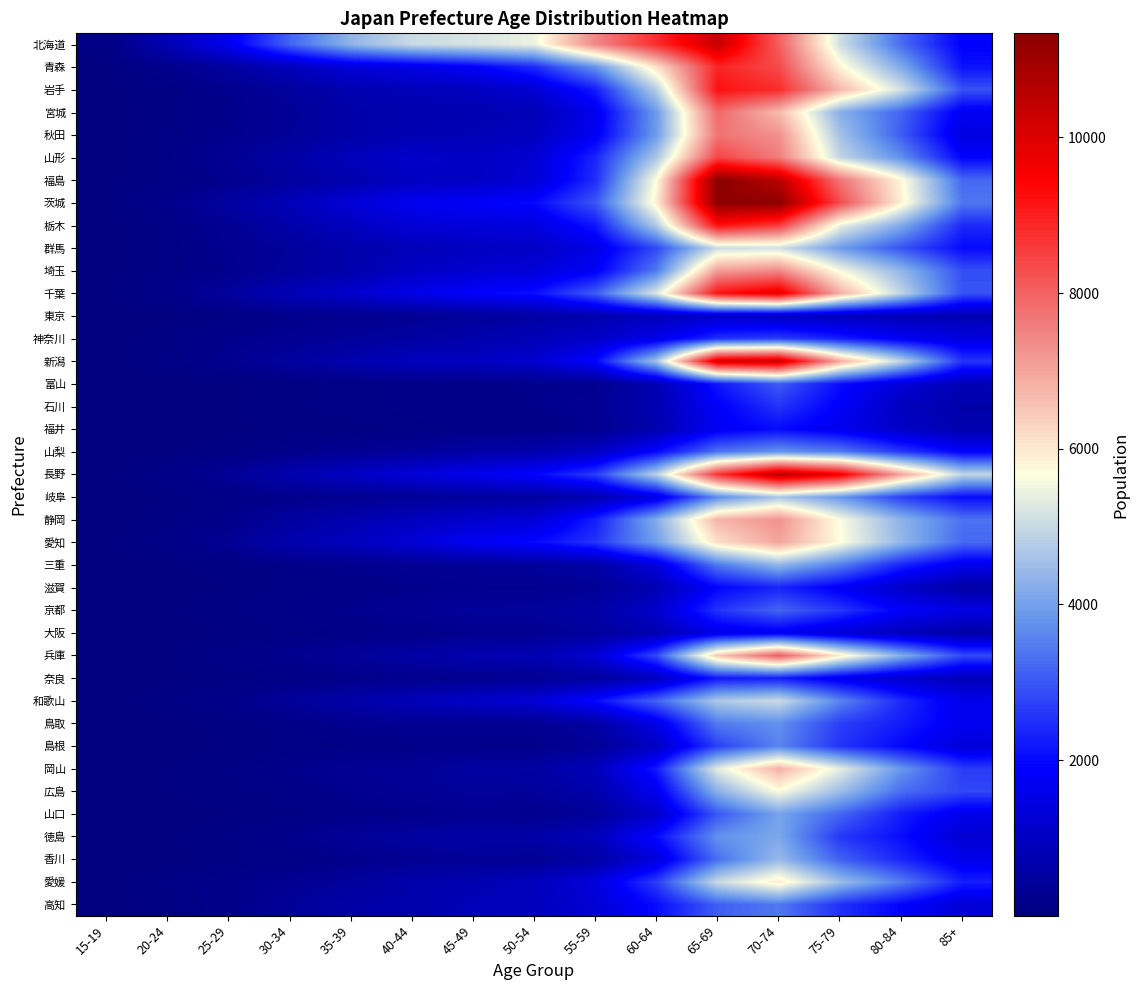

At which category is the sum across all series the highest?

70-74